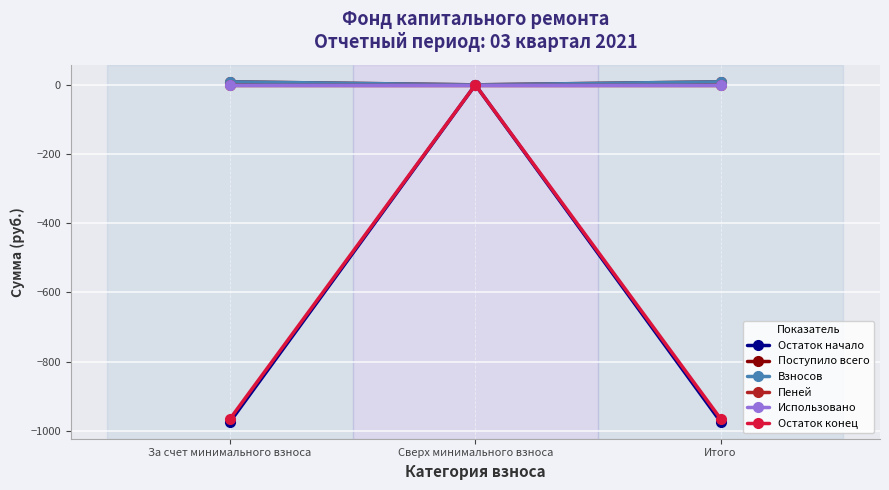

Is it true that Остаток конец equals -1535.8 at Итого?

False